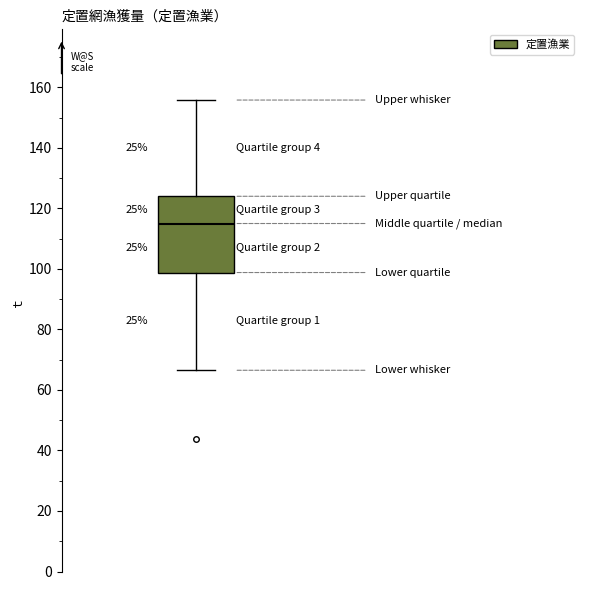

Transcribe this box plot: give where the median line is, the range the box spans, and where the two whiskers end, as read against the y-axis. The values are not printed on the chart, so give them approximately, as read against the axis.

median 116, box 98 to 124, whiskers 66 to 156